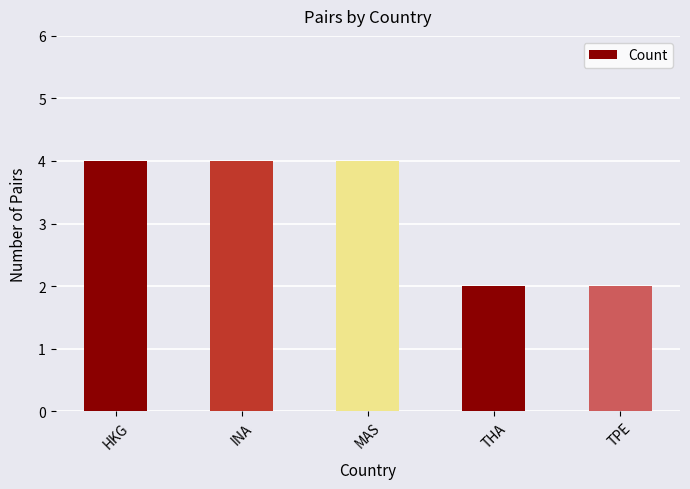

What is the value of the 3rd bar from the left?

4